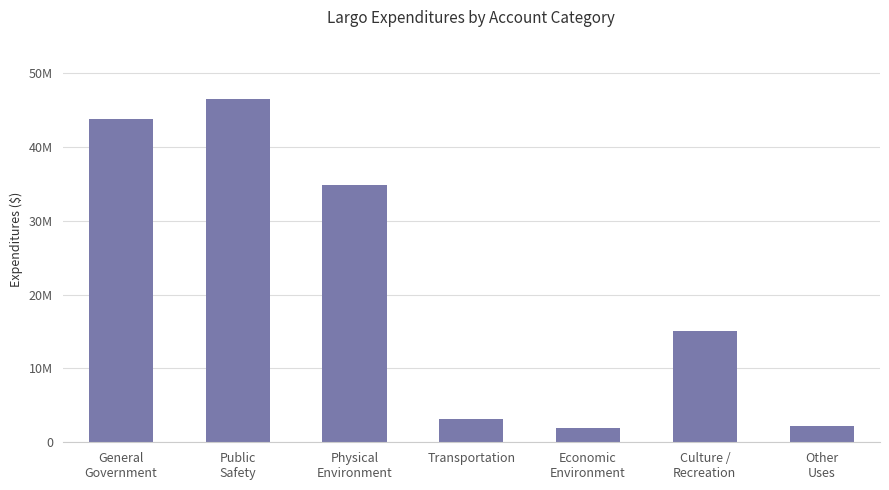

Are the bars horizontal?

No